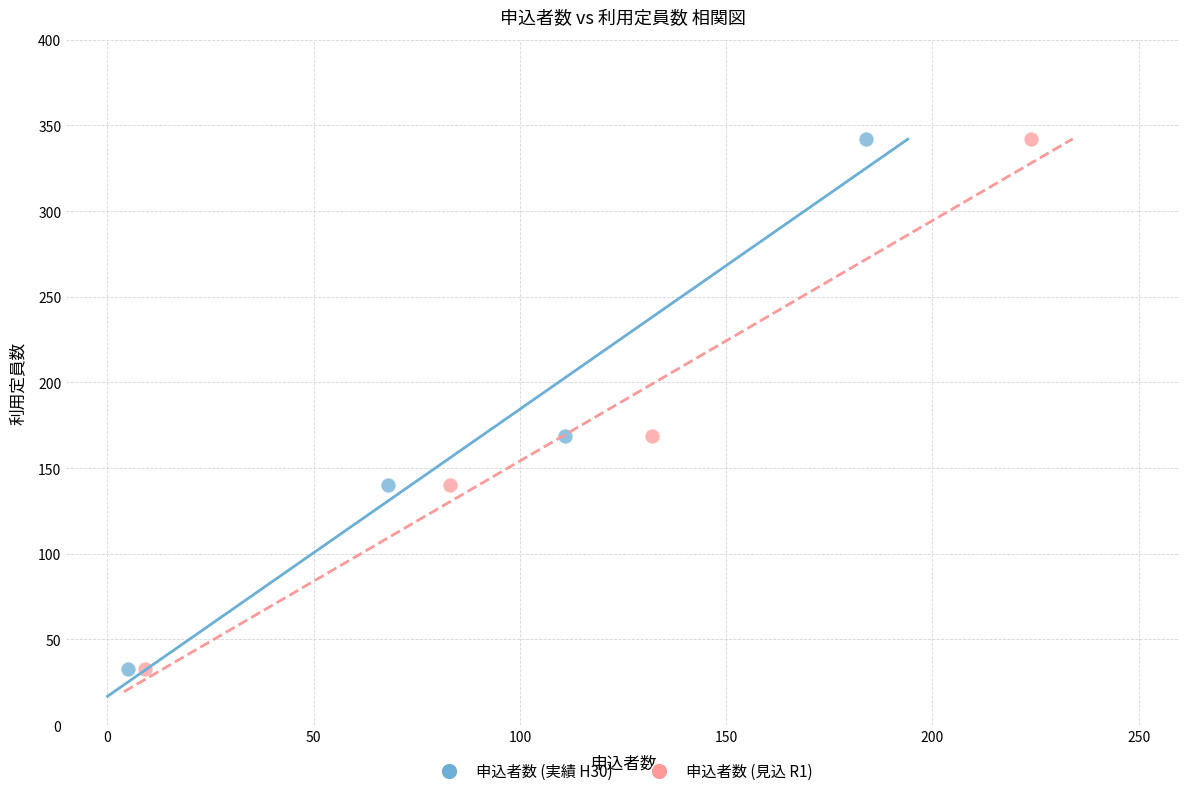

What are all the series names shown in the legend?

申込者数 (実績 H30), 申込者数 (見込 R1)